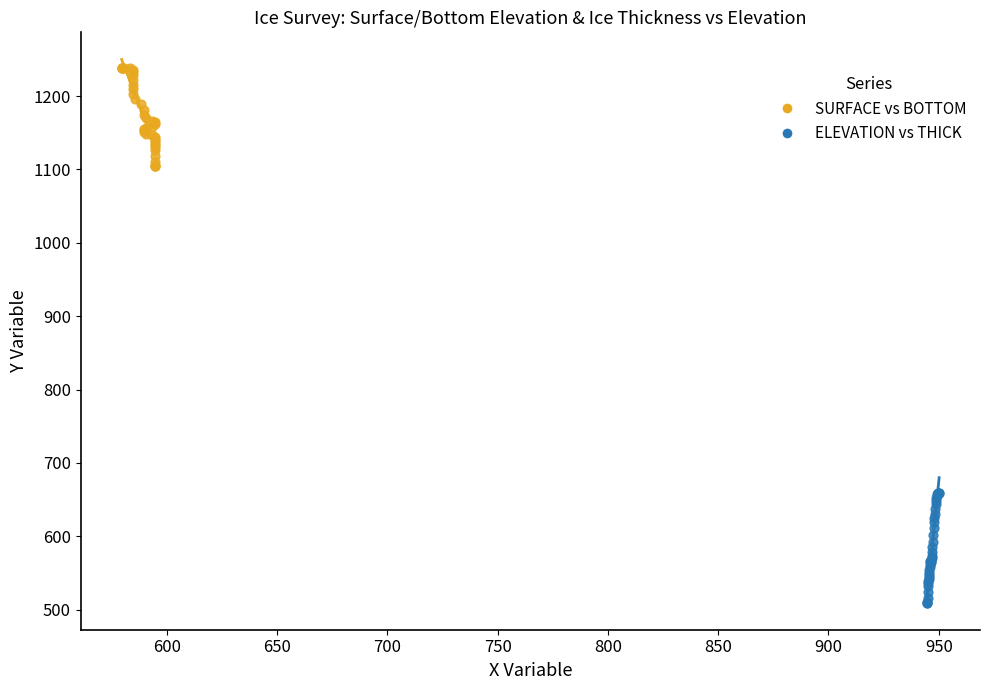

Which series has the widest spread of Y values?

ELEVATION vs THICK